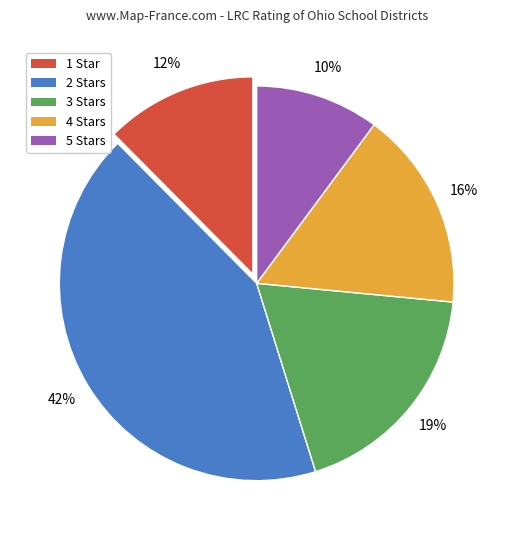

To the nearest percent, what is the difference between the largest and smallest slice percentages?

32%